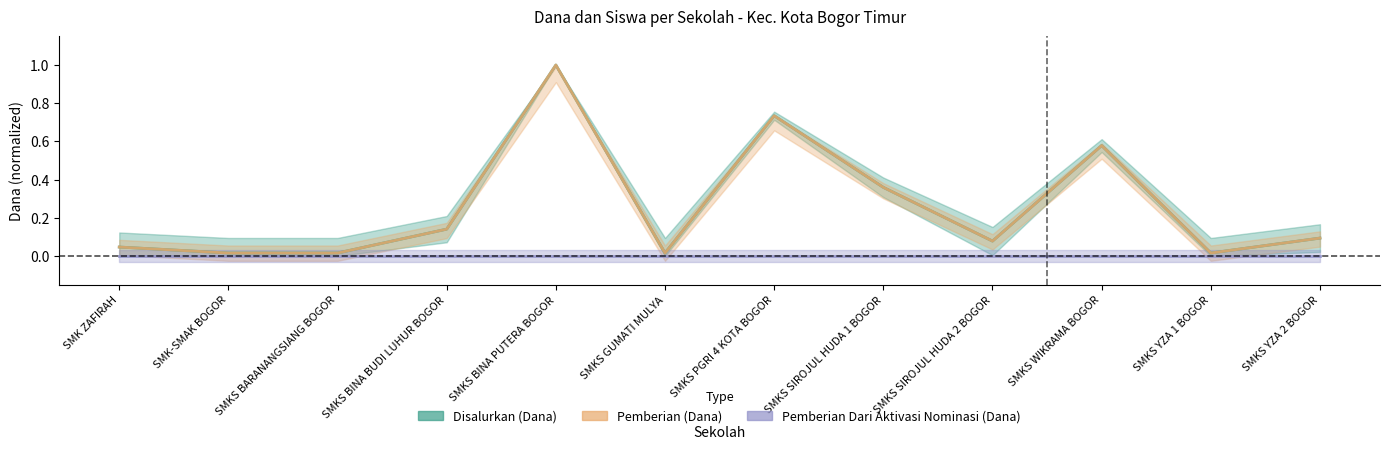

What is the label of the 4th point from the left?

SMKS BINA BUDI LUHUR BOGOR